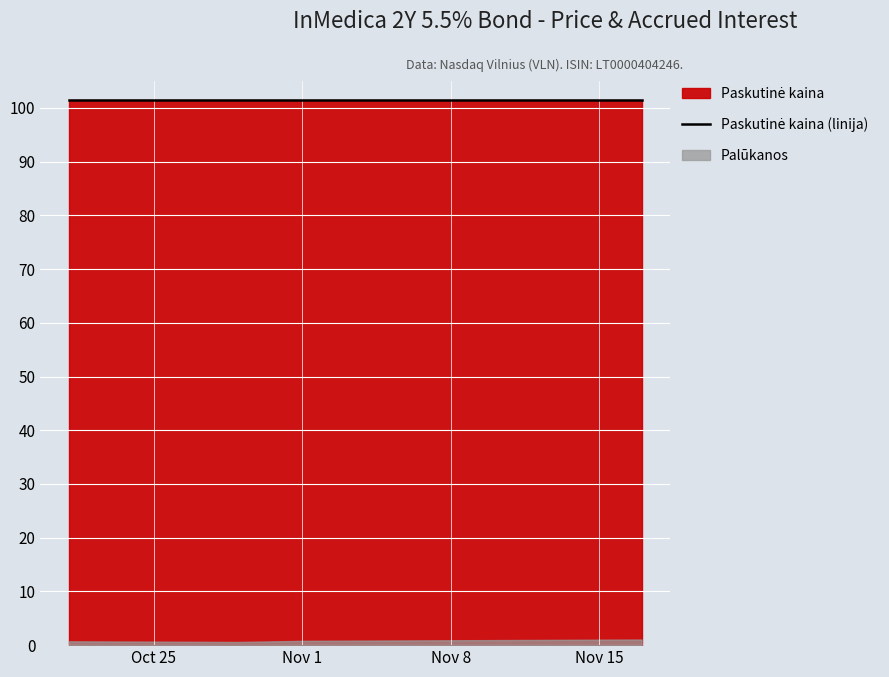

What is the difference between the maximum and minimum values in the Palūkanos series?

0.5